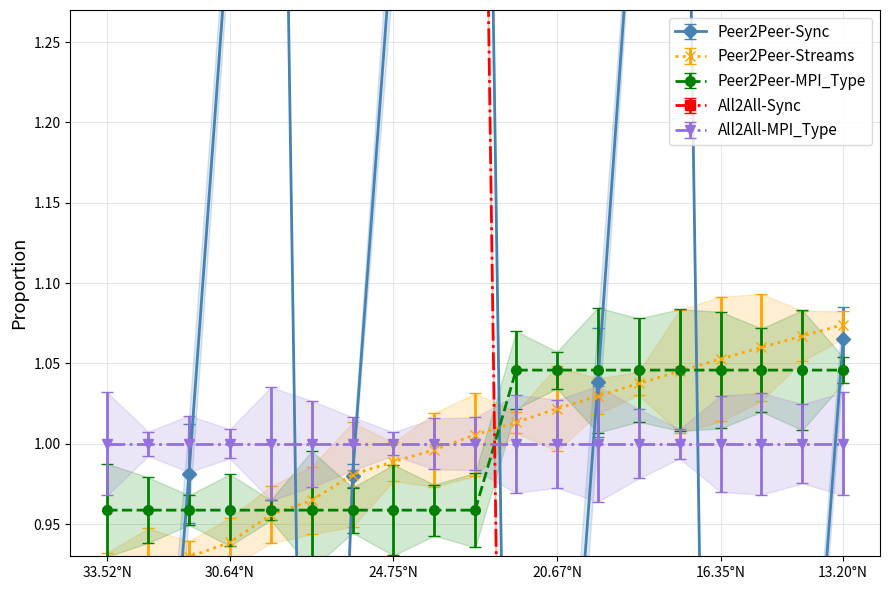

What is the label of the 6th point from the left?

27.773